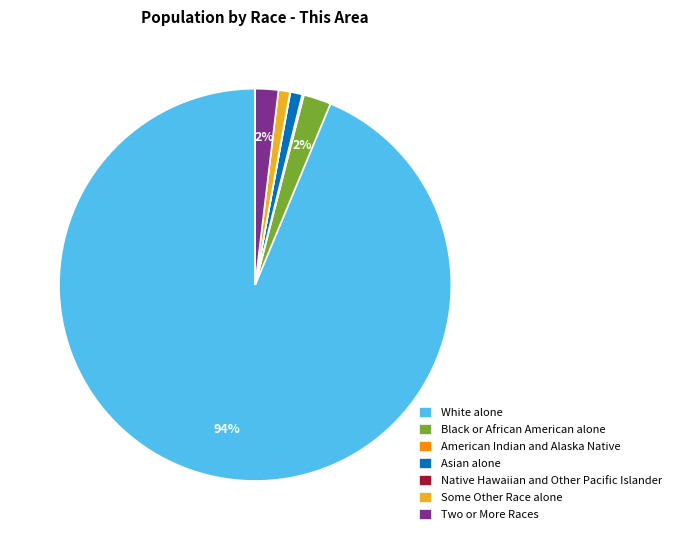

Which category has the biggest portion of the pie?

White alone